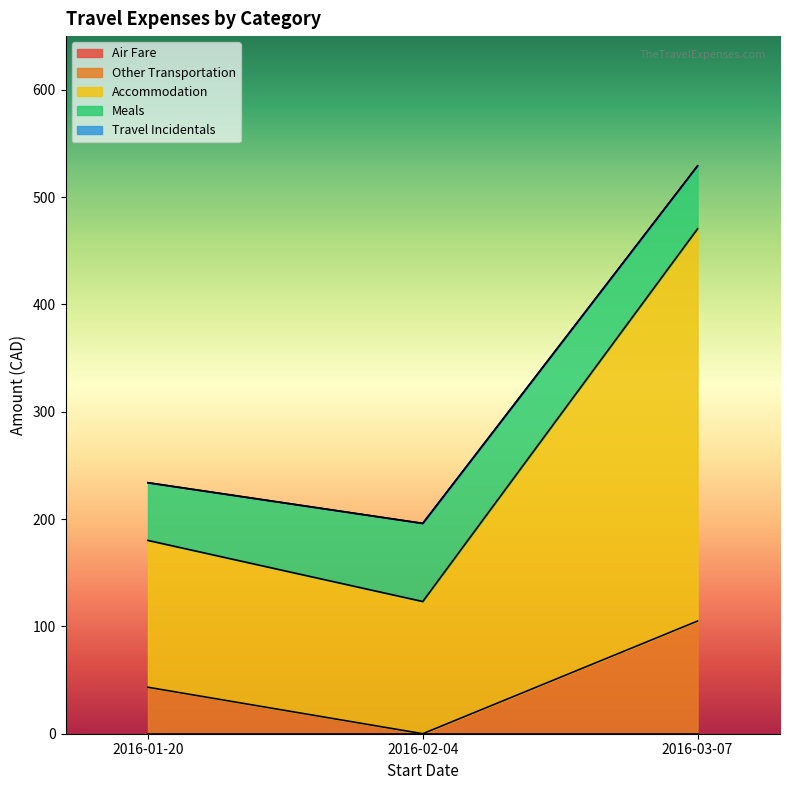

List the labels in order of Accommodation value, largest first.

2016-03-07, 2016-01-20, 2016-02-04